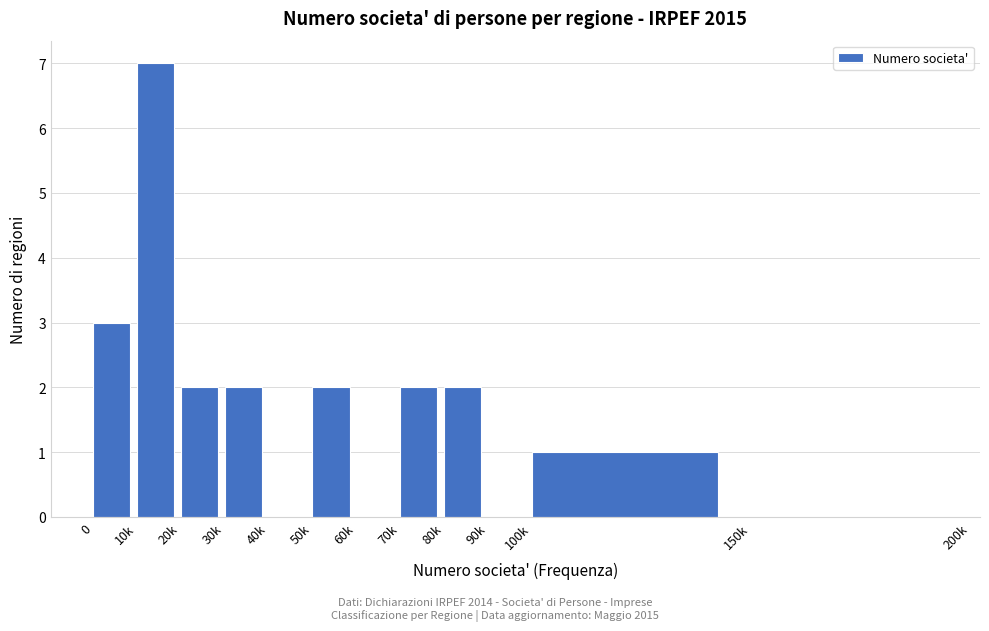

Reading left to right, extract all data points from this chart.

0=3	10k=7	20k=2	30k=2	40k=0	50k=2	60k=0	70k=2	80k=2	90k=0	100k=1	150k=0